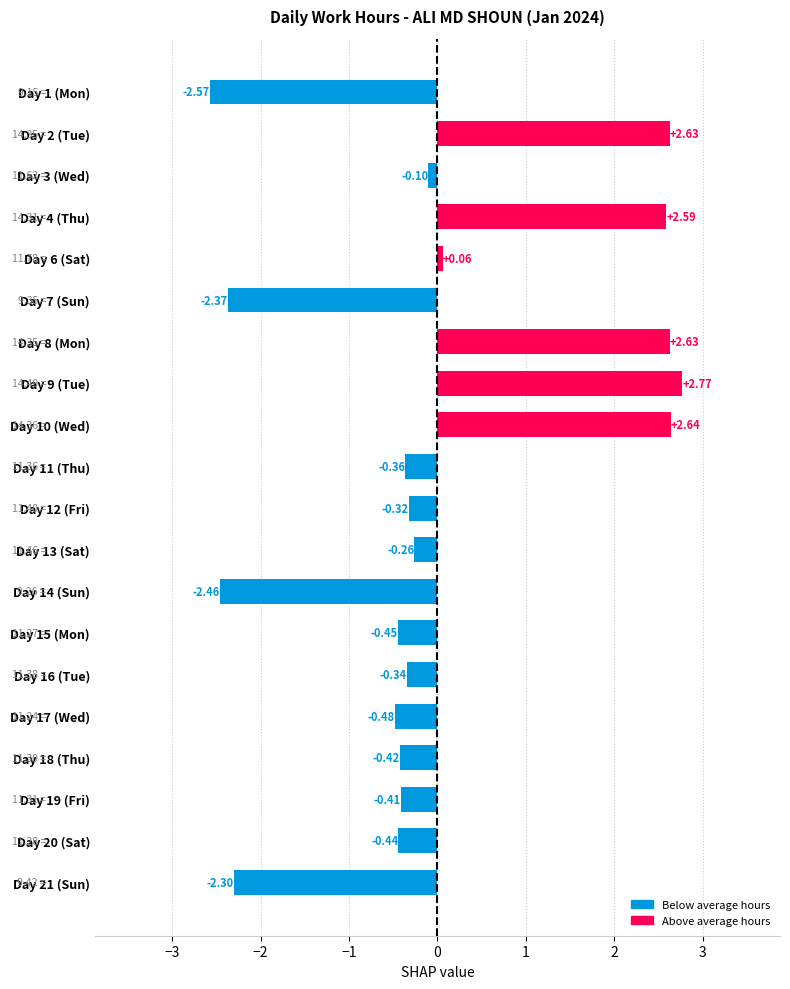

Which label corresponds to the largest value in the chart?

Day 9 (Tue)